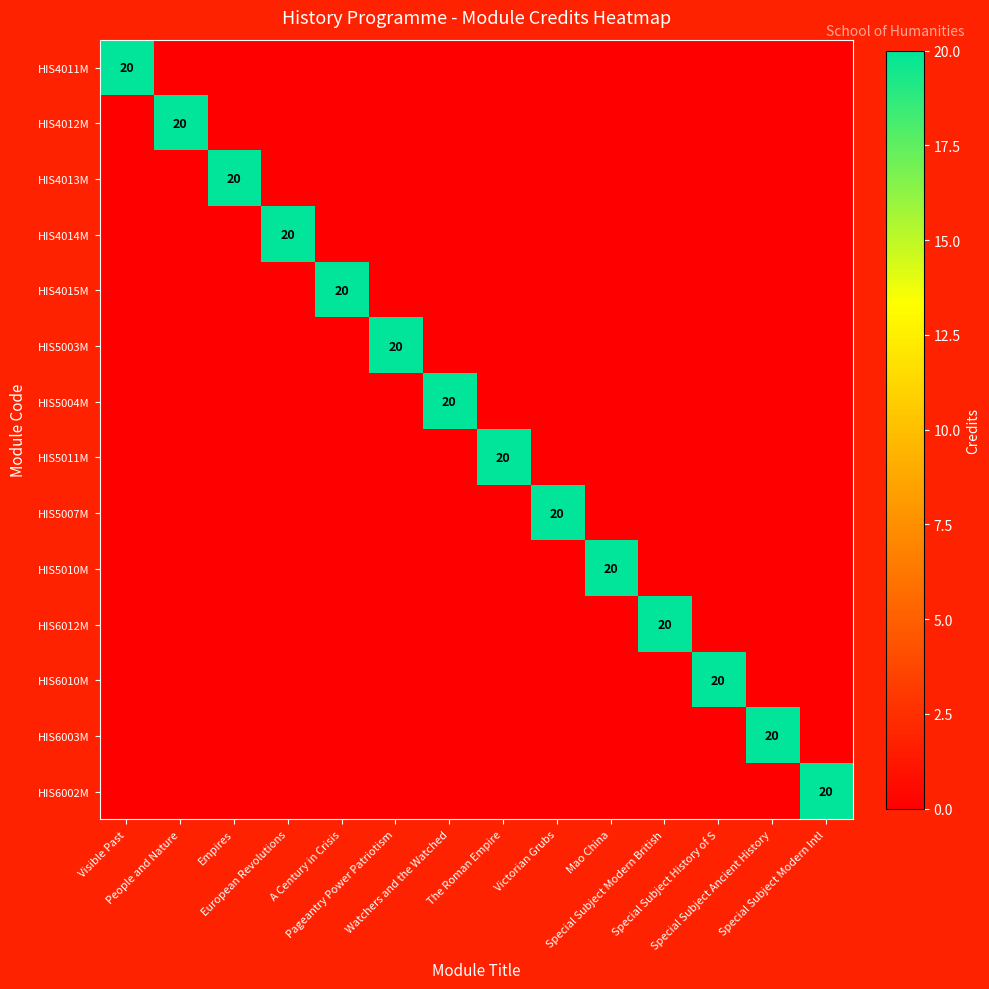

At Victorian Grubs, list the series in order from smallest to largest.

HIS4011M, HIS4012M, HIS4013M, HIS4014M, HIS4015M, HIS5003M, HIS5004M, HIS5011M, HIS5010M, HIS6012M, HIS6010M, HIS6003M, HIS6002M, HIS5007M